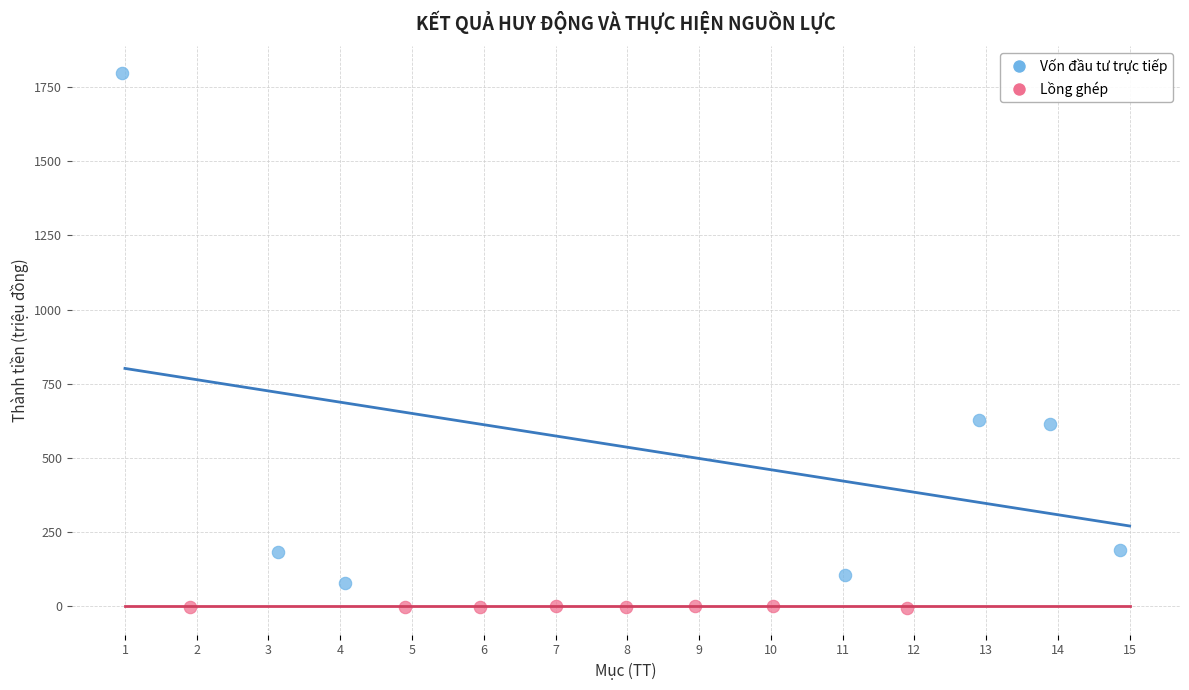

What are all the series names shown in the legend?

Vốn đầu tư trực tiếp, Lồng ghép